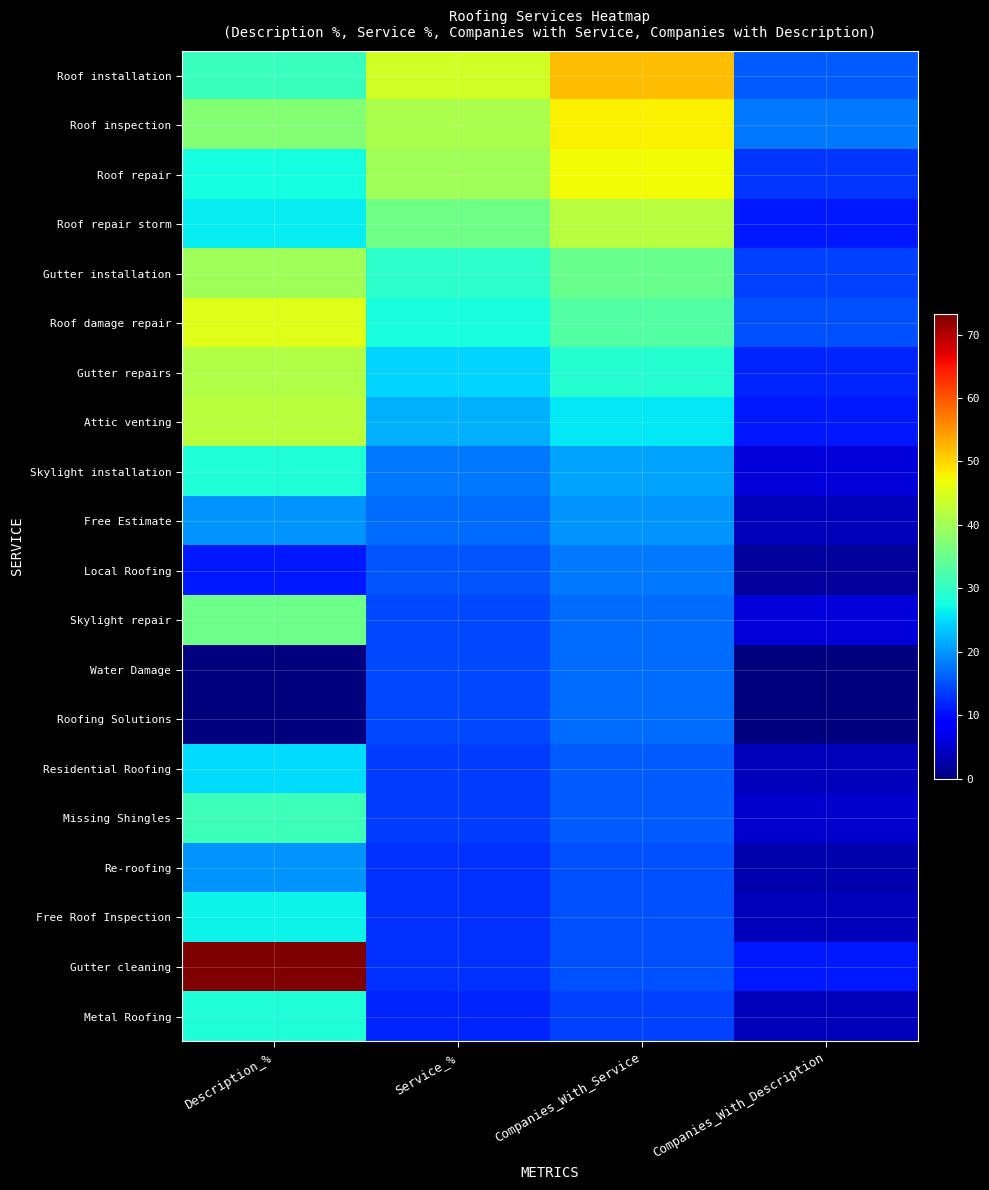

At how many categories does at least one series exceed 7?

4